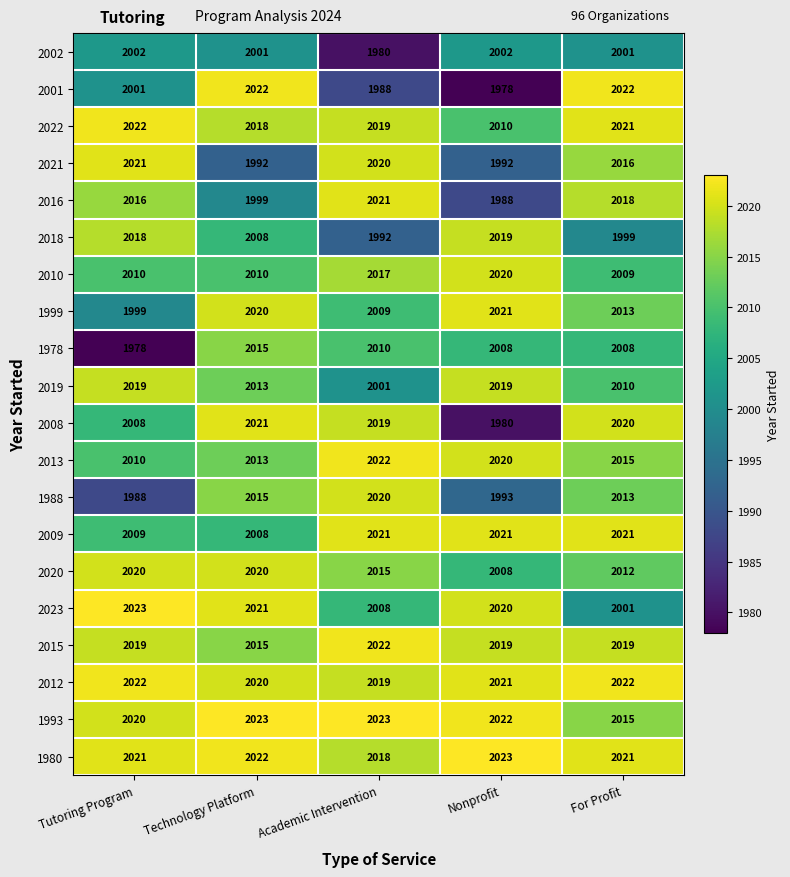

Read the 2010 value at Nonprofit, to the nearest 10.

2020